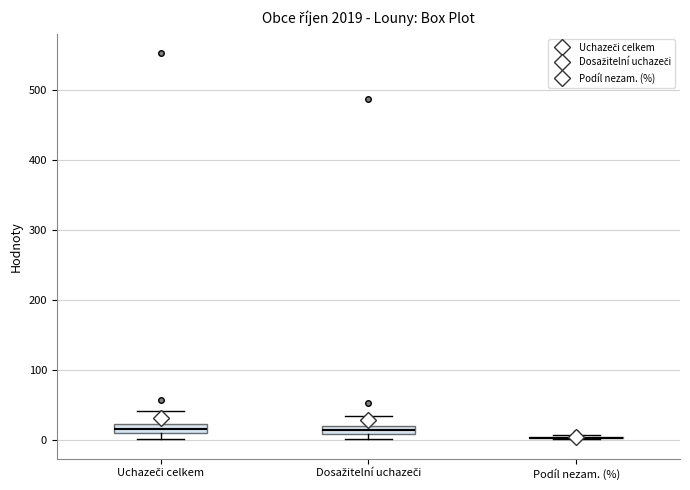

Where does the upper whisker of the box for Uchazeči celkem end on the y-axis? The values are not printed on the chart, so give them approximately, as read against the axis.

40